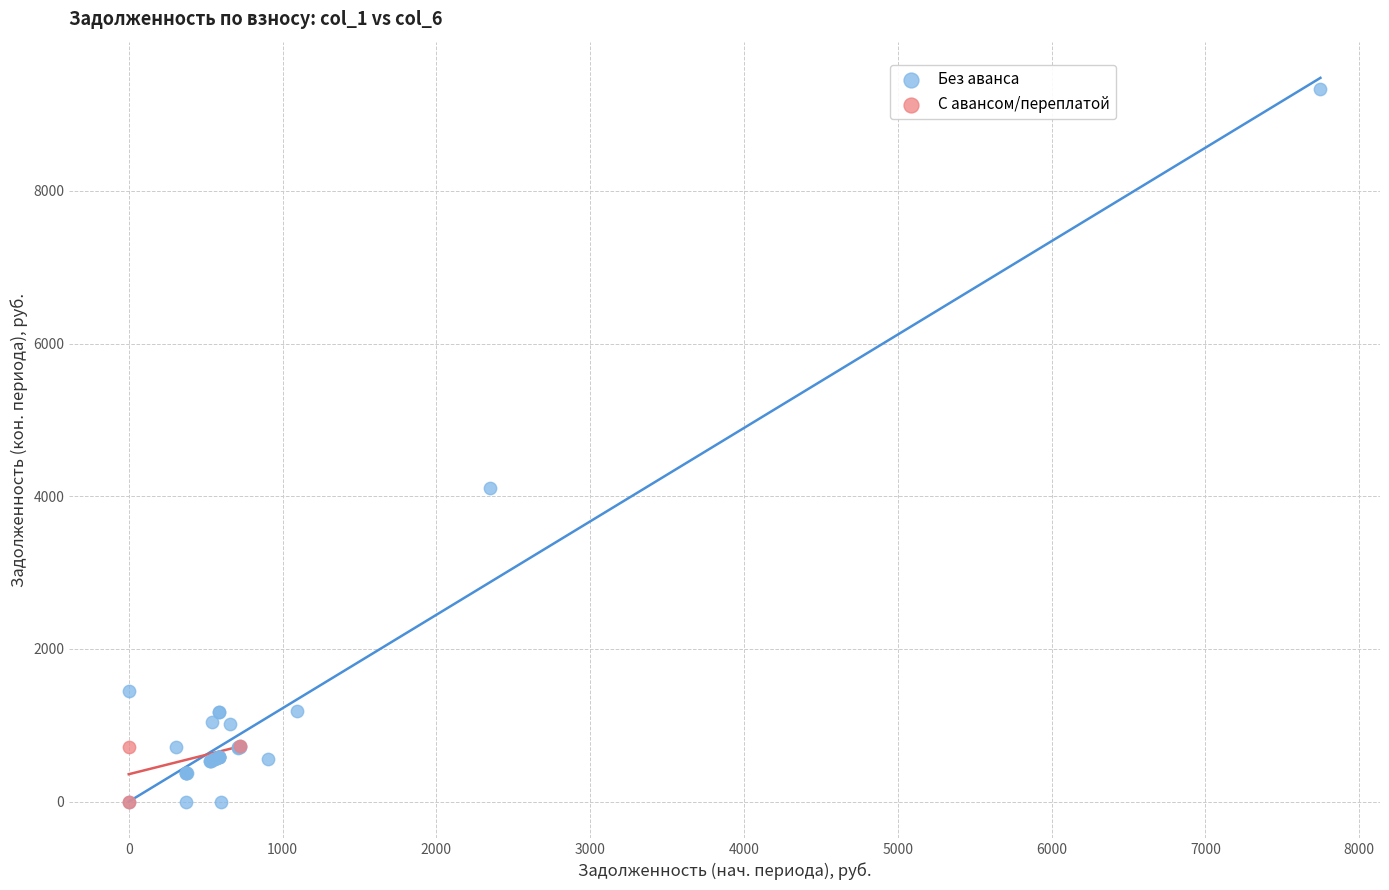

Which series has the widest spread of Y values?

Без аванса